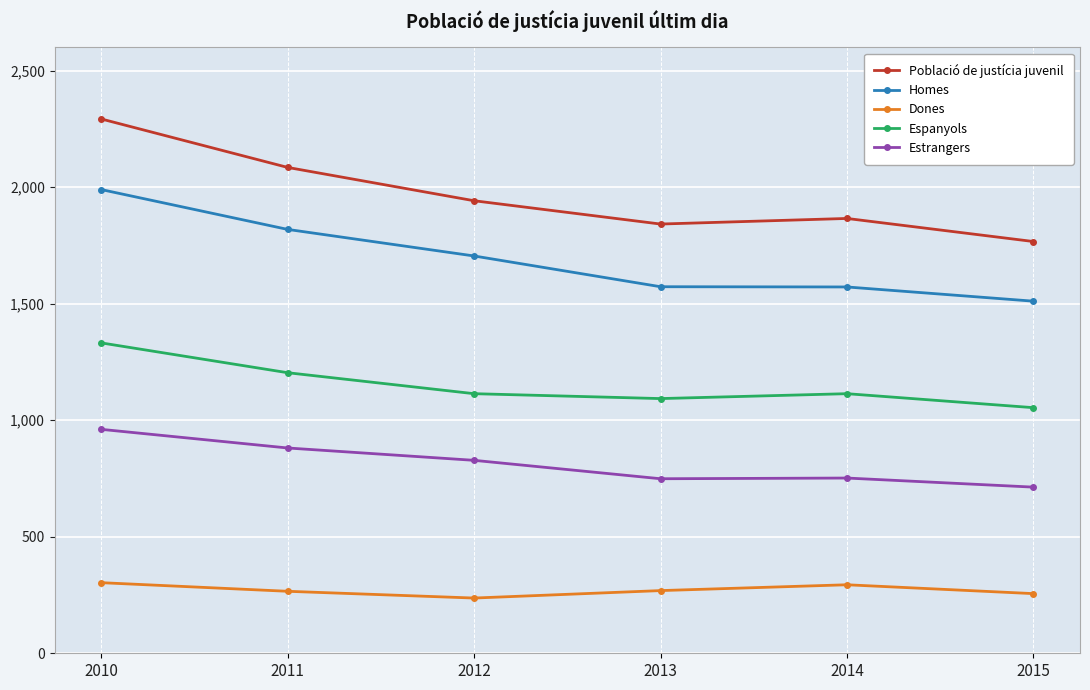

What is the total value across all series at 2014?

5598